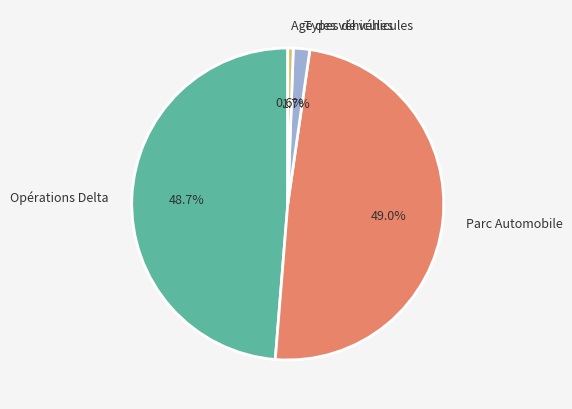

The Parc Automobile slice represents 57% of the pie. True or false?

False